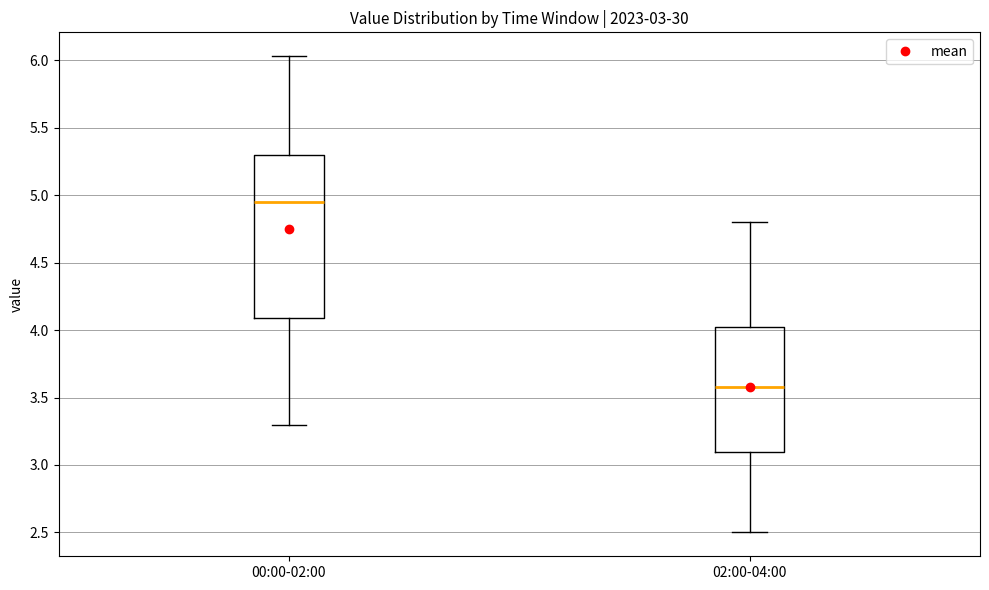

Comparing the boxes themselves (not the whiskers), which one is the tallest?

00:00-02:00